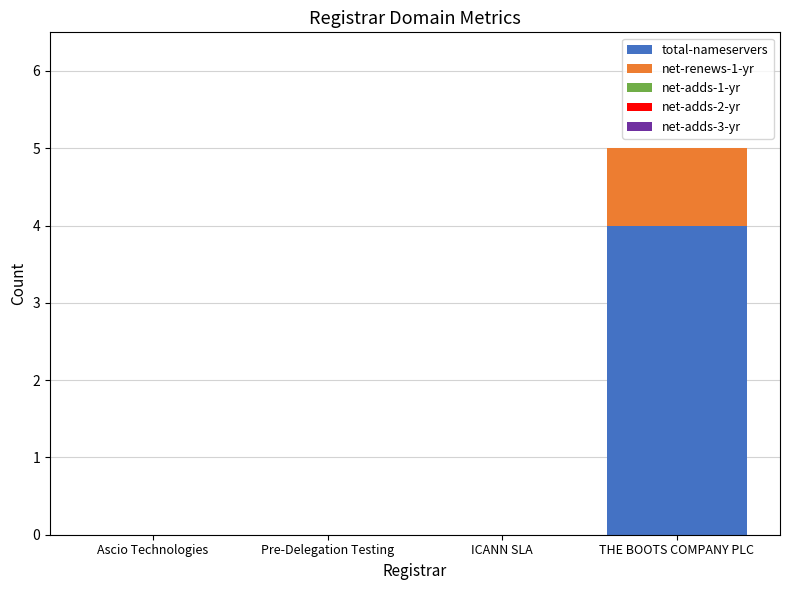

At which category is the sum across all series the highest?

THE BOOTS COMPANY PLC